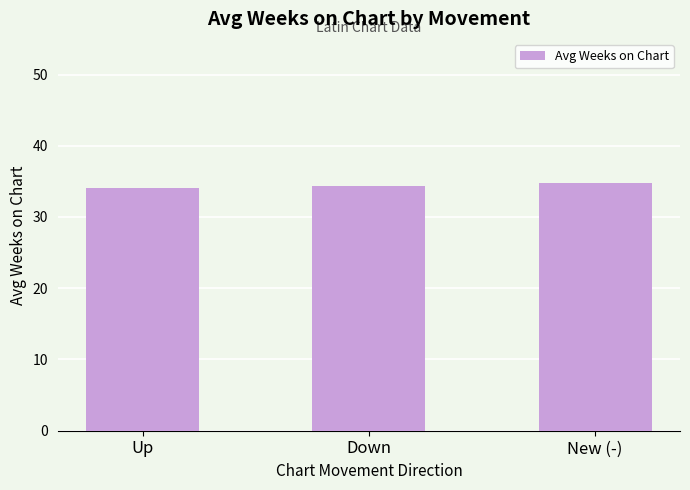

True or false: the data shows 34.1 at Up.

True